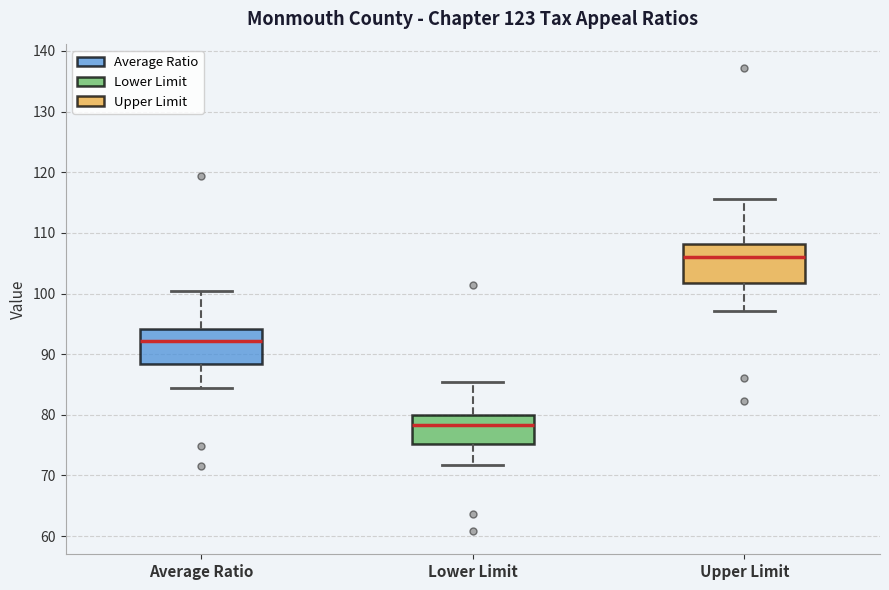

Reading left to right, transcribe this box plot: for each box, give where its median line is, the range the box spans, and where its two whiskers end, as read against the y-axis. The values are not printed on the chart, so give them approximately, as read against the axis.

Average Ratio: median 92, box 88 to 94, whiskers 84 to 100
Lower Limit: median 78, box 75 to 80, whiskers 72 to 85
Upper Limit: median 106, box 102 to 108, whiskers 97 to 116